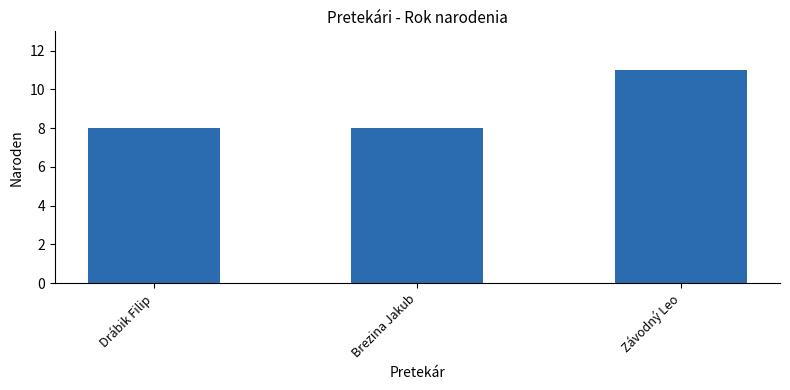

What is the difference between the maximum and minimum values?

3